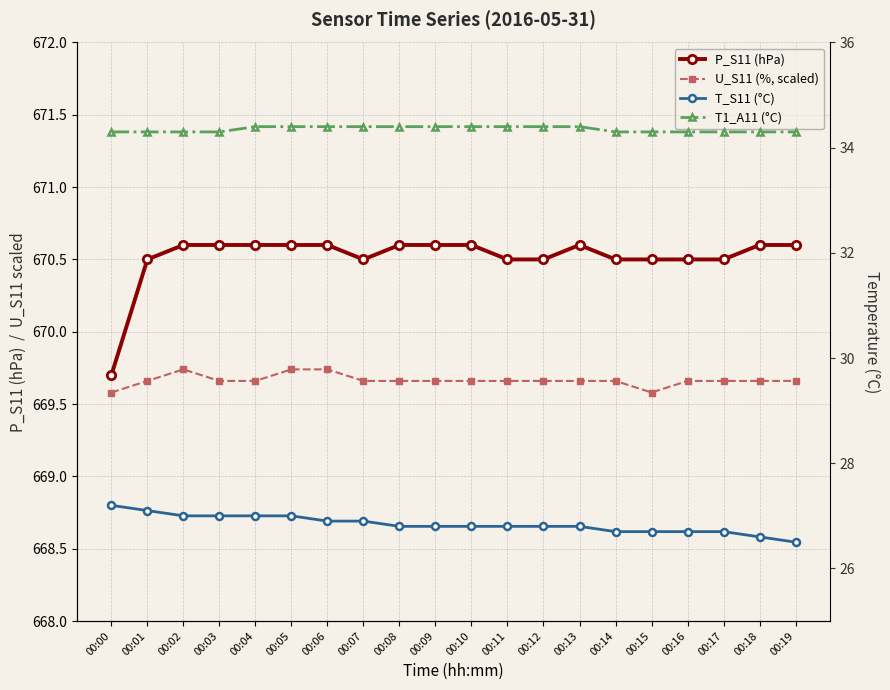

List the labels in order of U_S11 (%, scaled) value, smallest first.

00:00, 00:15, 00:01, 00:03, 00:04, 00:07, 00:08, 00:09, 00:10, 00:11, 00:12, 00:13, 00:14, 00:16, 00:17, 00:18, 00:19, 00:02, 00:05, 00:06